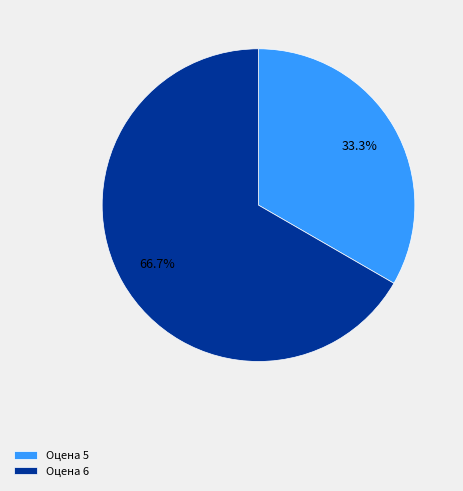

What percentage do Оцена 5 and Оцена 6 together represent?

100.0%